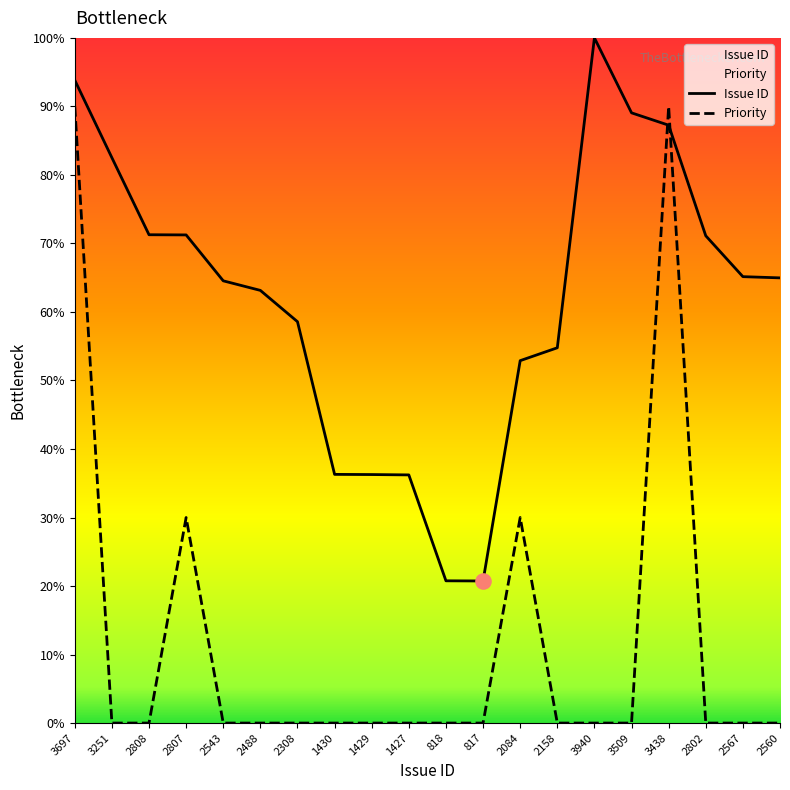

Is the value of Issue ID at 1430 greater than the value of Priority at 817?

Yes